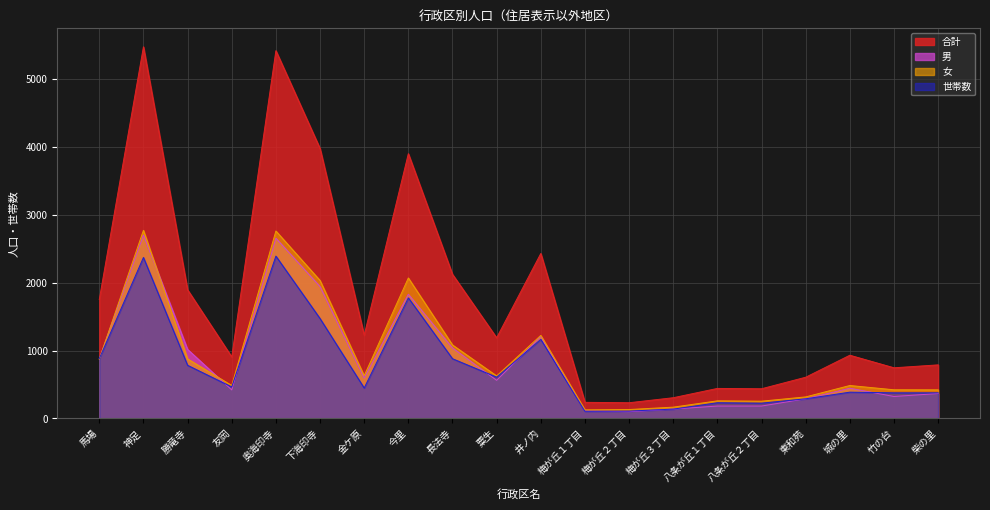

True or false: 男 and 女 intersect in this chart.

True